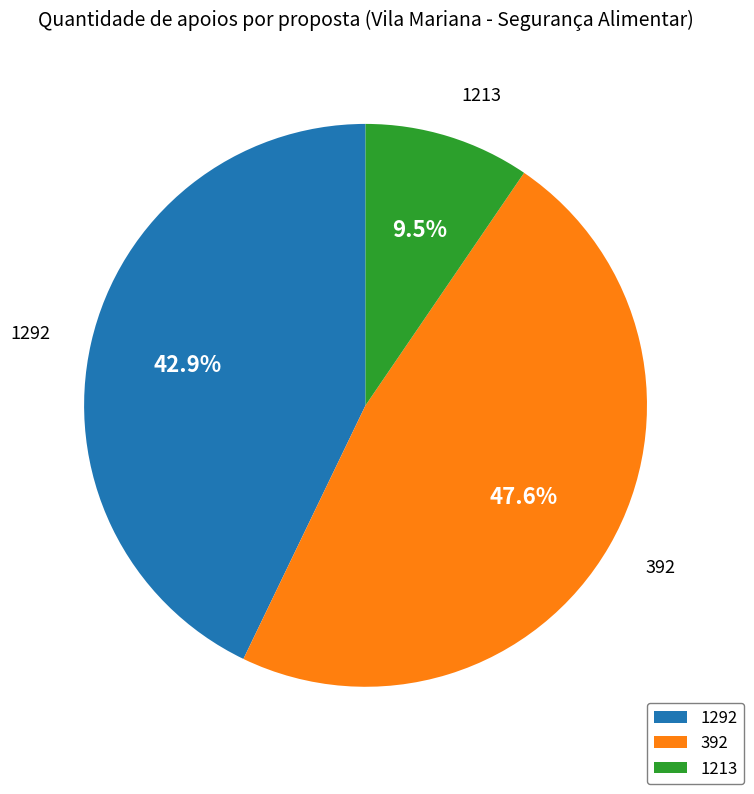

What percentage is the 1292 slice, to the nearest percent?

43%